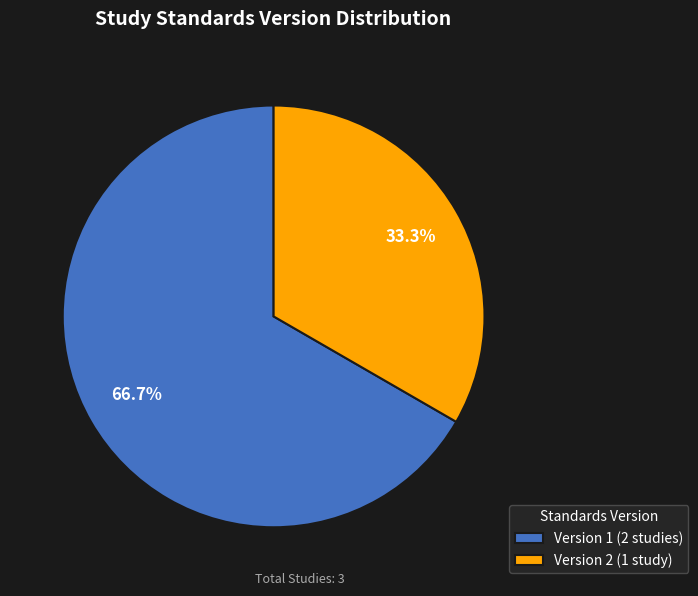

Rank the categories by value from highest to lowest.

Version 1 (2 studies), Version 2 (1 study)